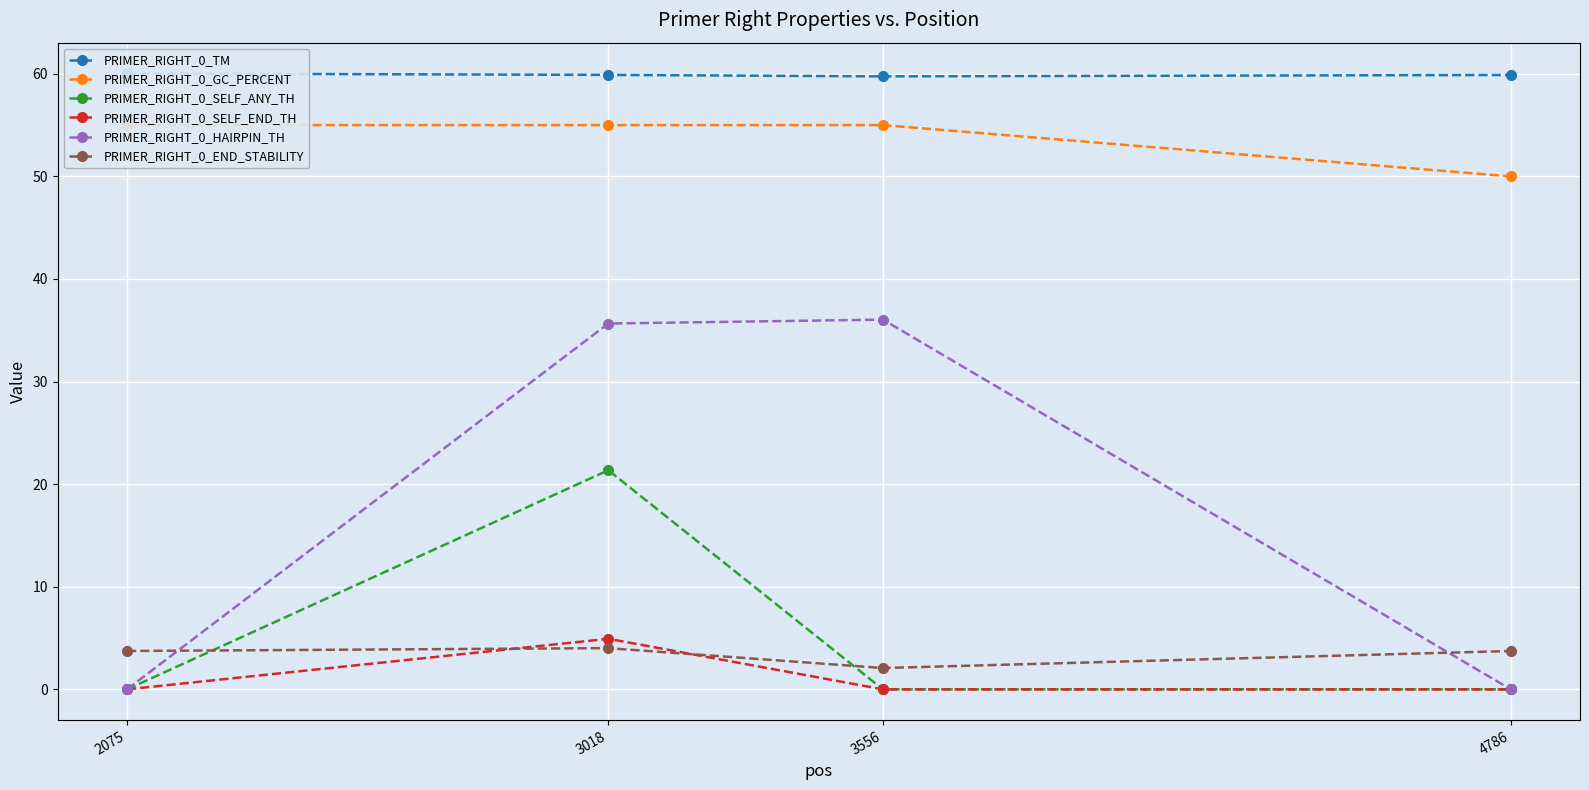

How many lines are shown in the chart?

6